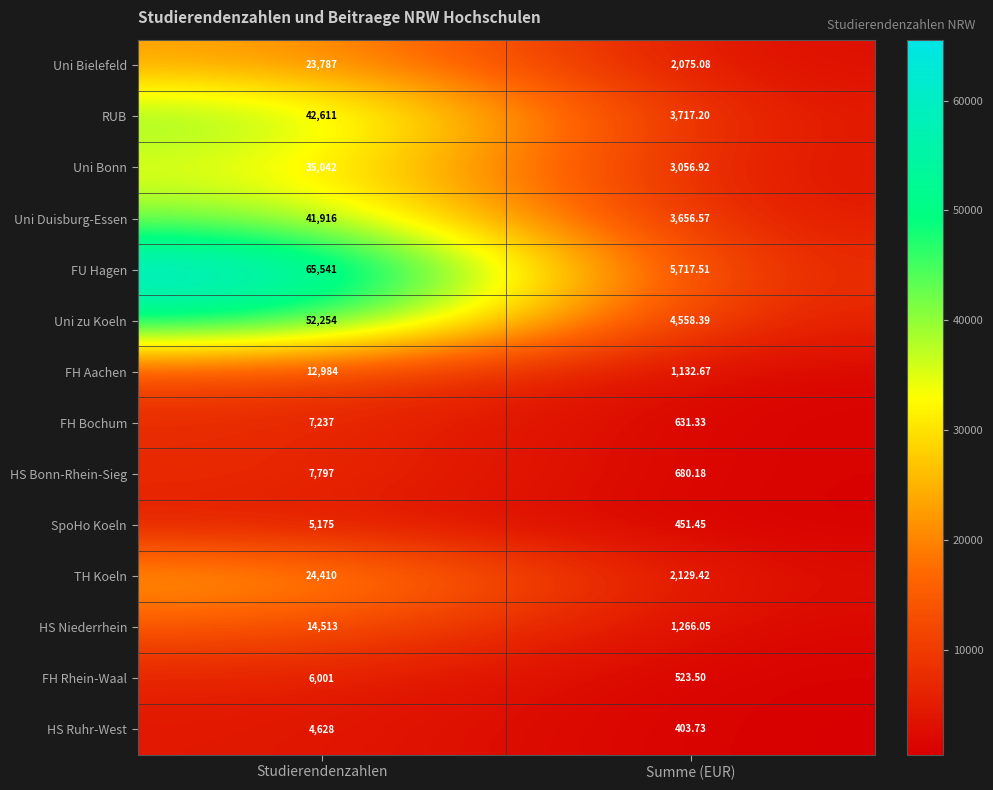

At which category does the chart reach its peak across all series?

Studierendenzahlen